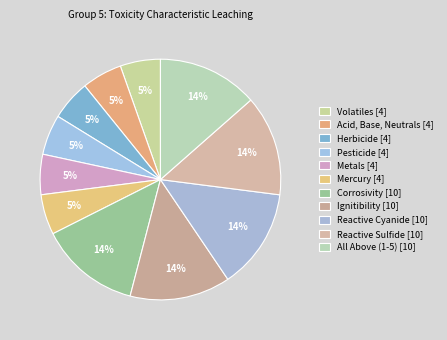

What percentage is the Pesticide slice, to the nearest percent?

5%